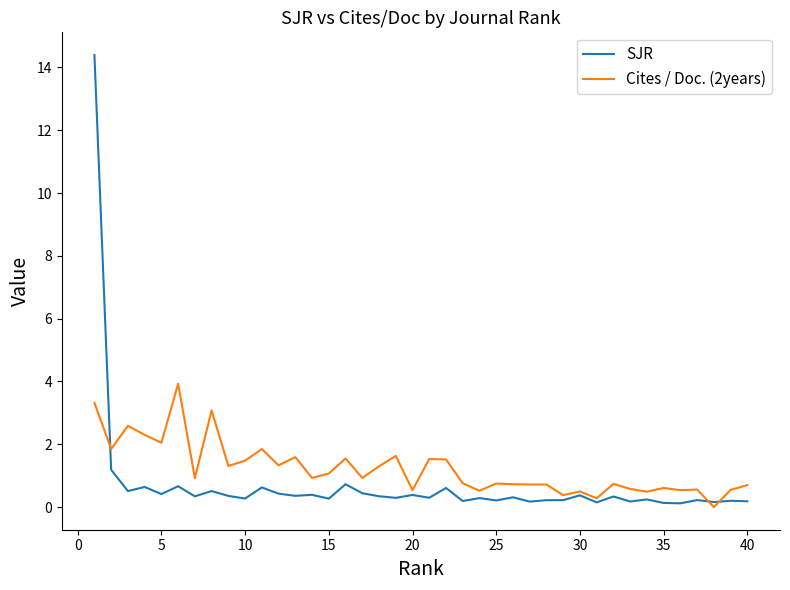

True or false: Cites / Doc. (2years) has more than 1 interior local peaks.

True